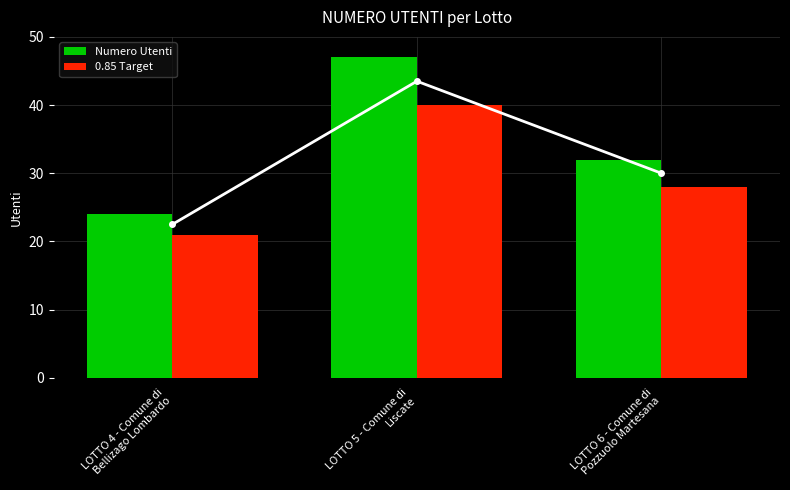

At which label does Numero Utenti reach its minimum?

LOTTO 4 - Comune di
Bellizago Lombardo